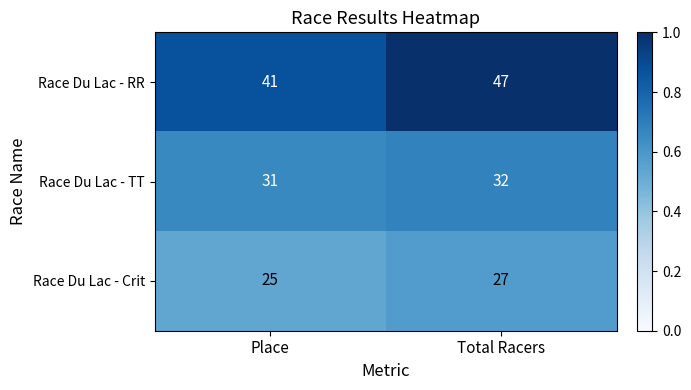

What is the minimum value shown in the chart?

25